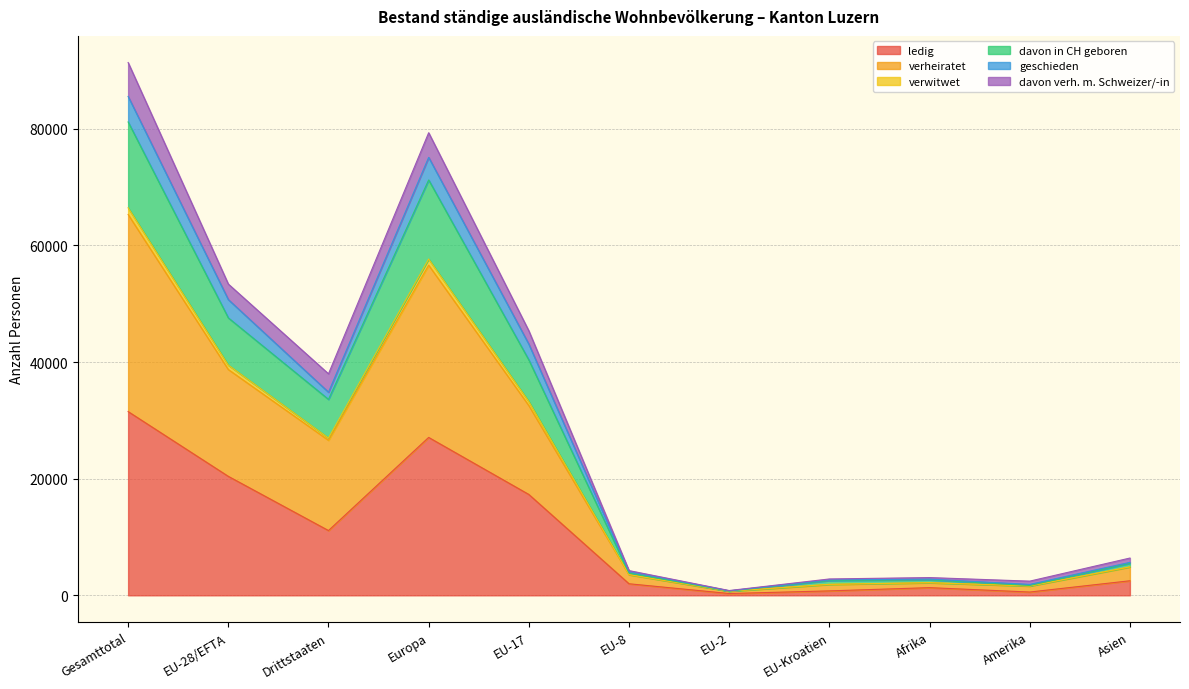

True or false: verwitwet and ledig cross at least once.

False